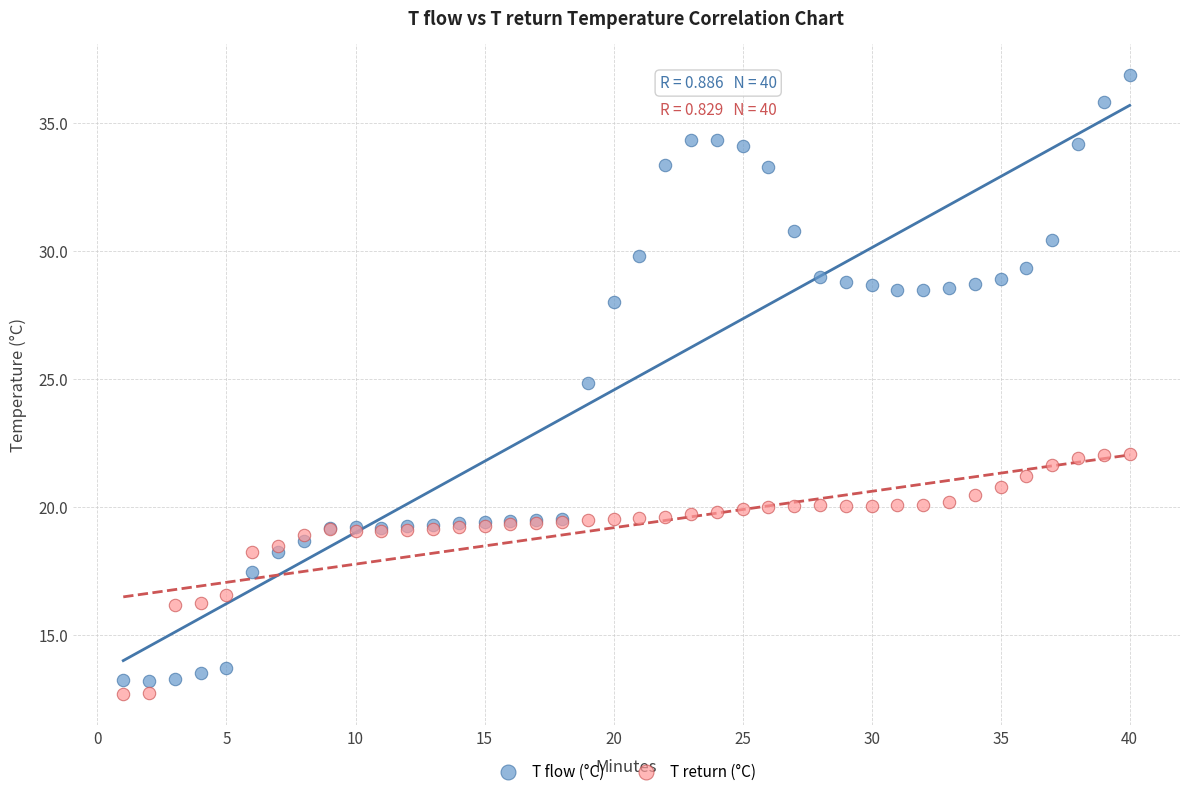

Which series has the widest spread of Y values?

T flow (°C)